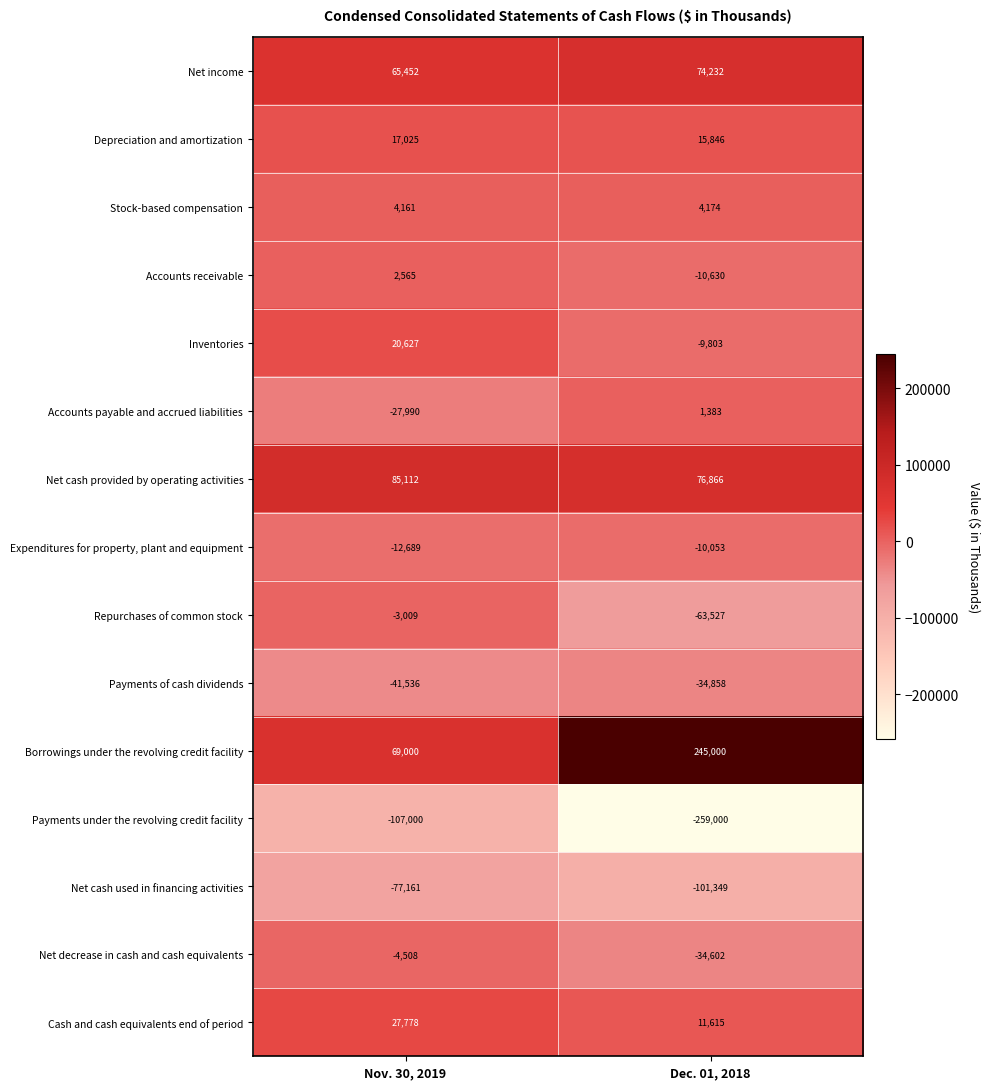

At Dec. 01, 2018, list the series in order from smallest to largest.

Payments under the revolving credit facility, Net cash used in financing activities, Repurchases of common stock, Payments of cash dividends, Net decrease in cash and cash equivalents, Accounts receivable, Expenditures for property, plant and equipment, Inventories, Accounts payable and accrued liabilities, Stock-based compensation, Cash and cash equivalents end of period, Depreciation and amortization, Net income, Net cash provided by operating activities, Borrowings under the revolving credit facility